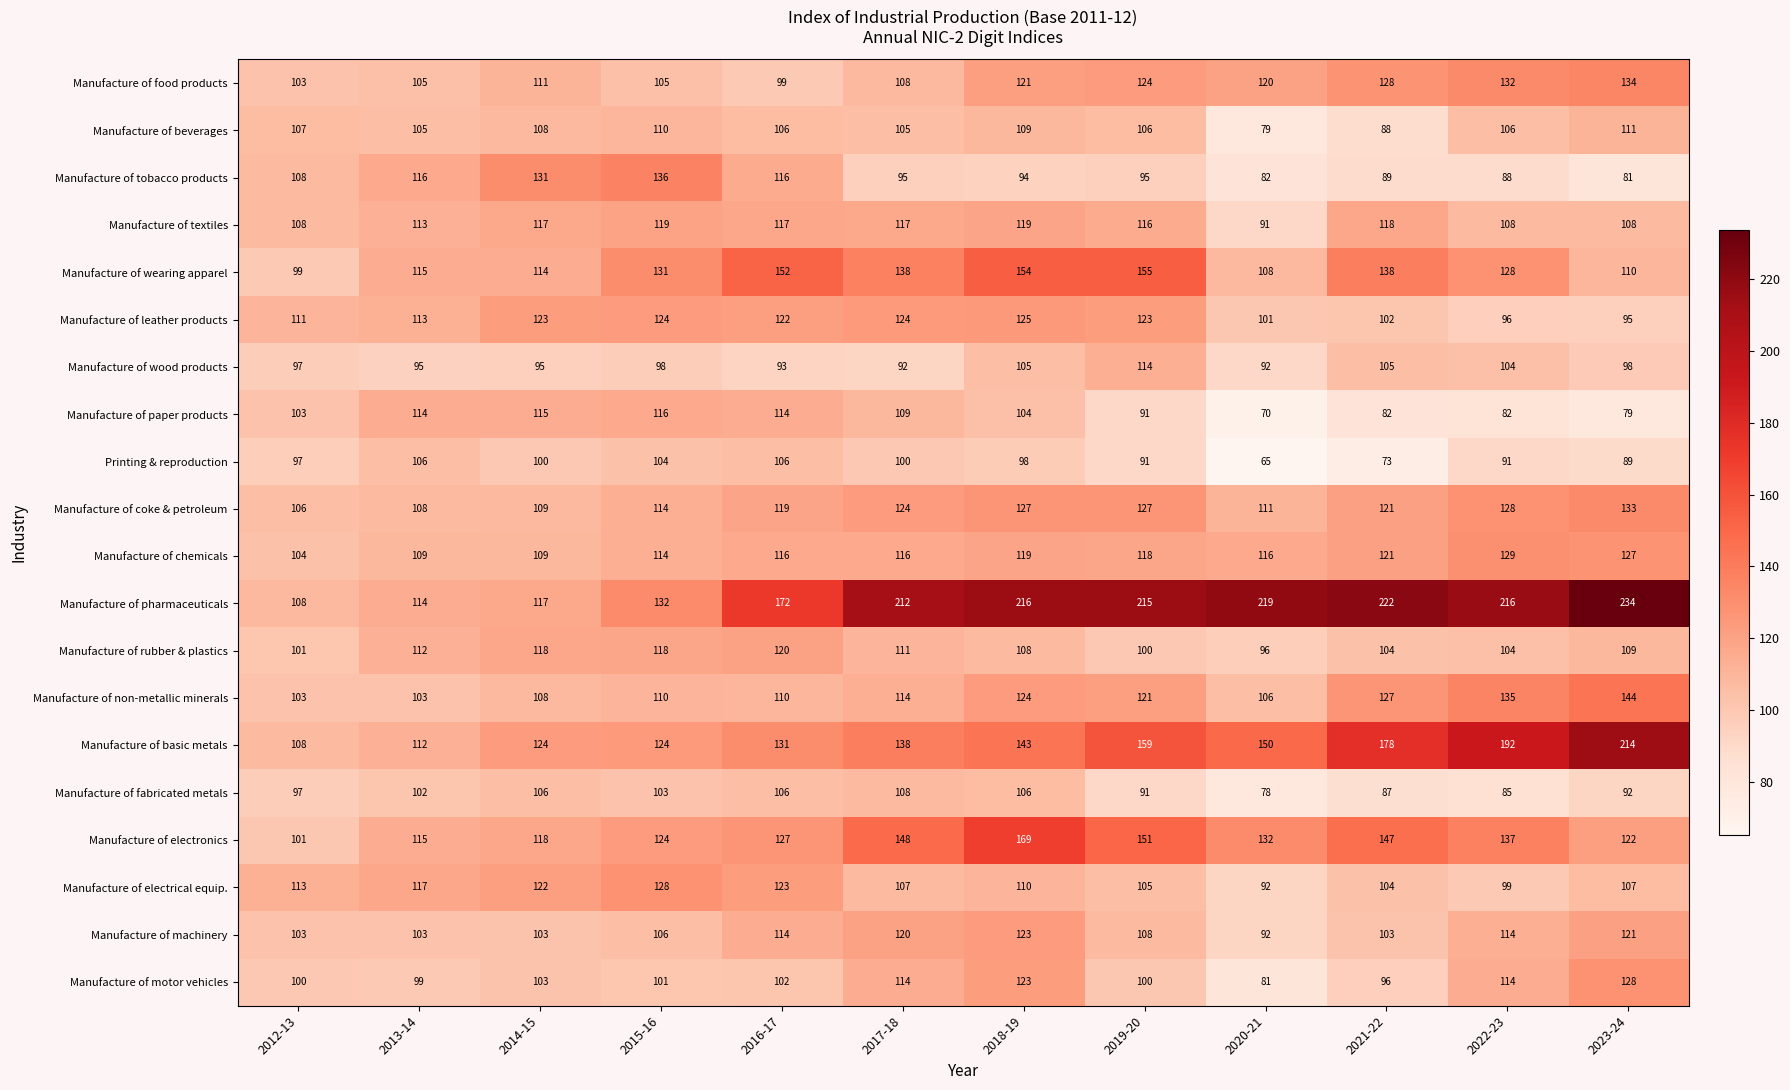

At which category is the sum across all series the highest?

2018-19